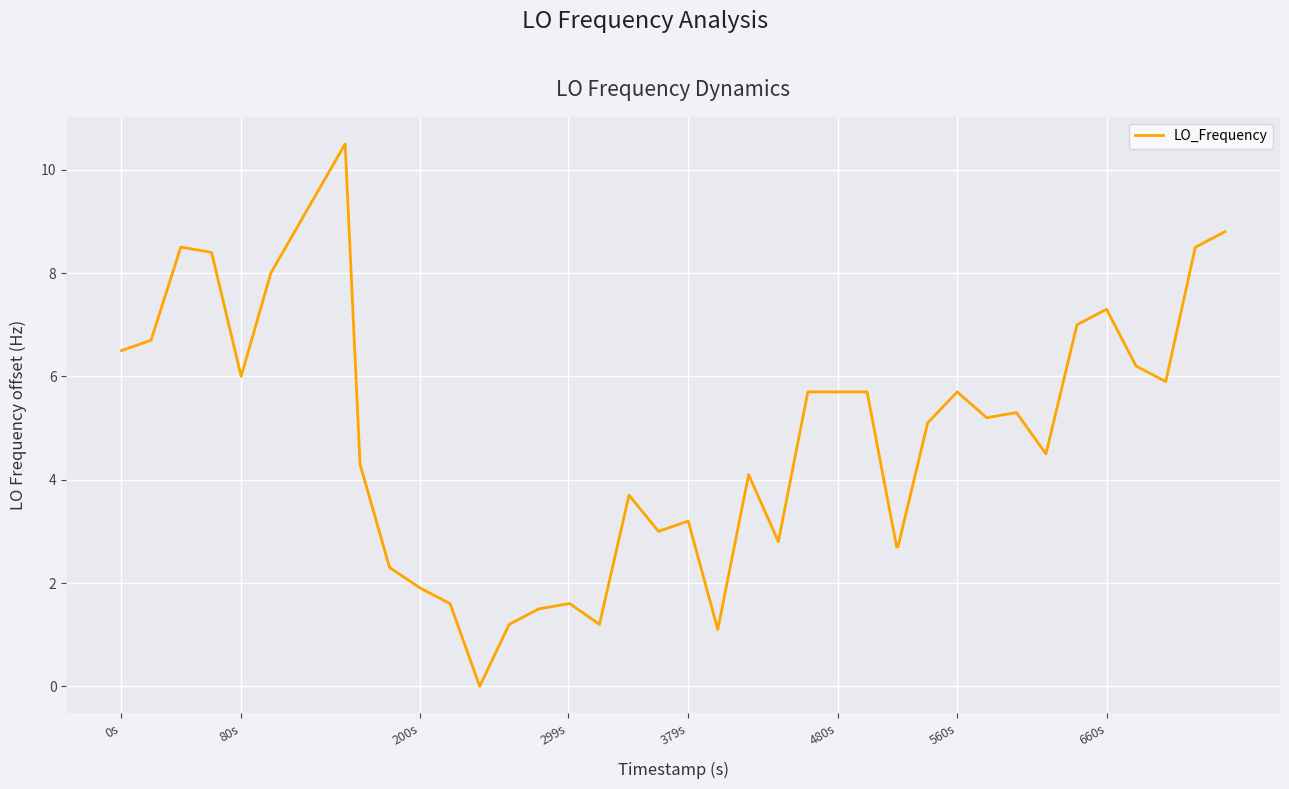

What is the maximum value shown in the chart?

10.5